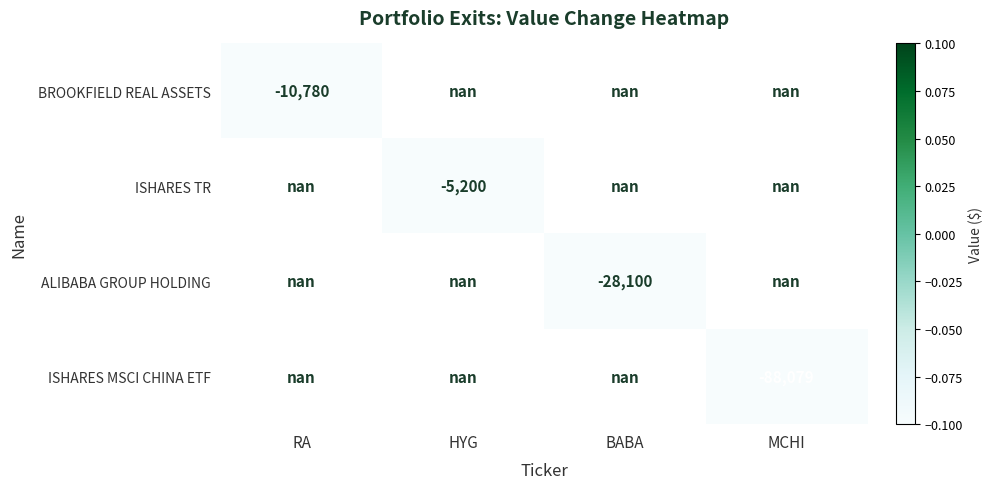

The value of ALIBABA GROUP HOLDING at BABA is -42810.9. True or false?

False